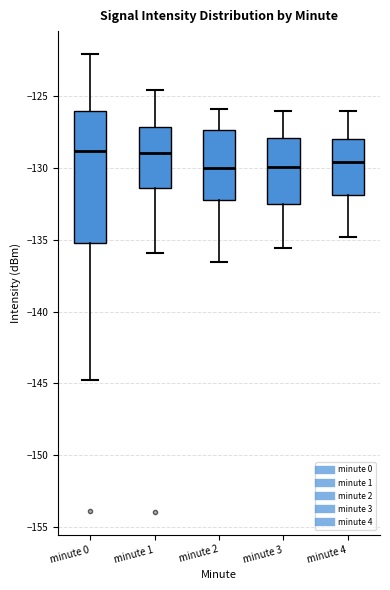

Where is the upper edge of the box for minute 4 on the y-axis? The values are not printed on the chart, so give them approximately, as read against the axis.

-128.0